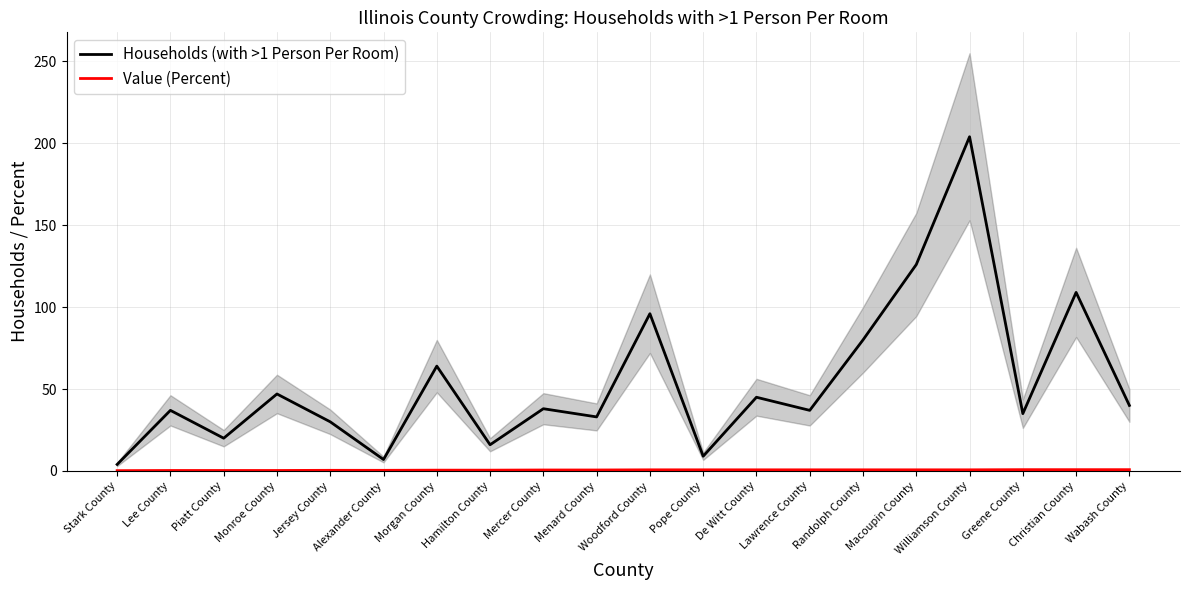

Which series changed the most between Menard County and Greene County?

Households (with >1 Person Per Room)